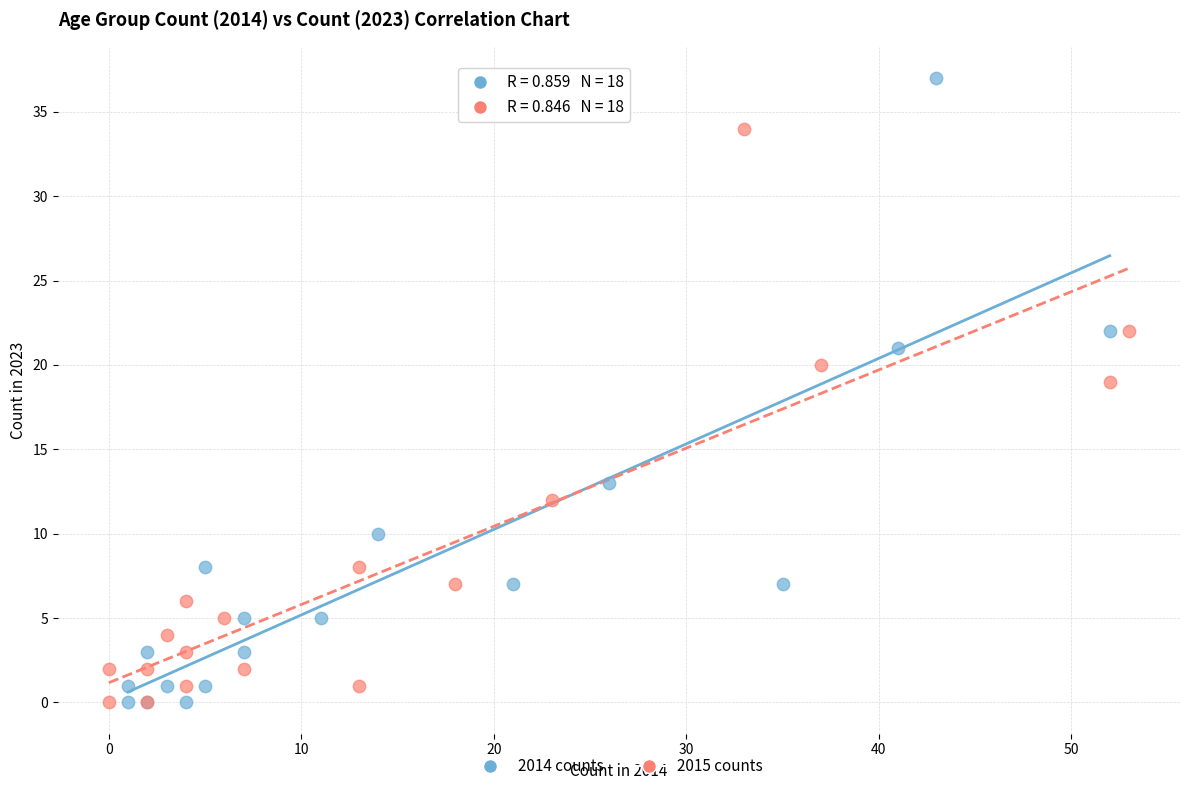

Which series has the widest spread of Y values?

2014 counts